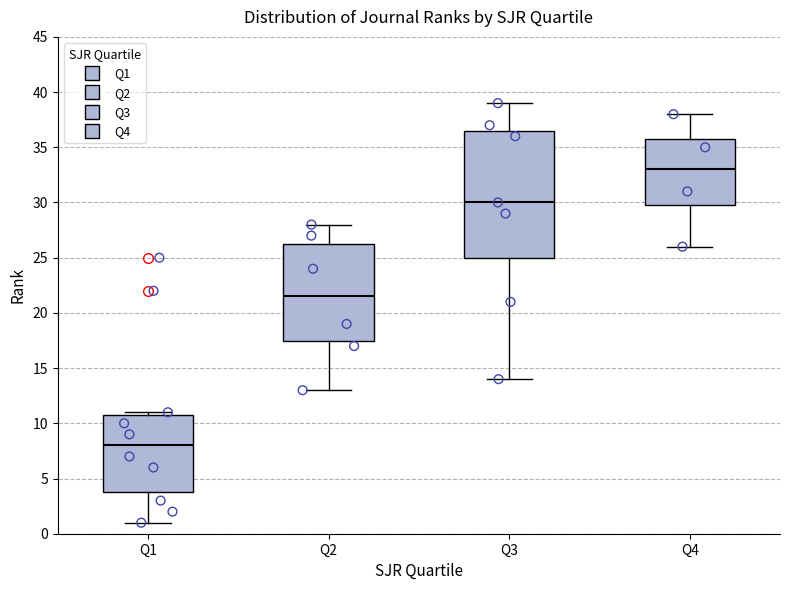

Which box has the highest median line?

Q4